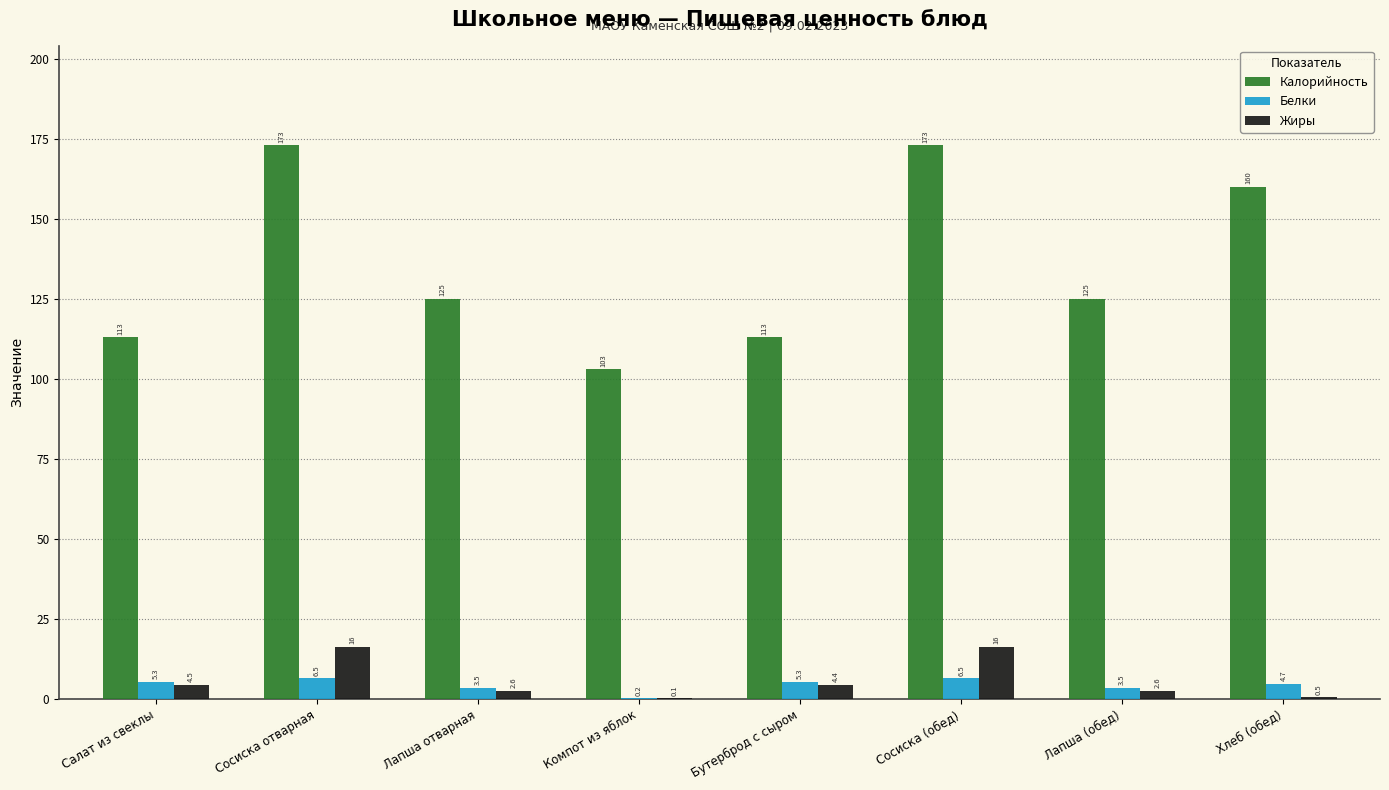

Between Салат из свеклы and Лапша отварная, which series saw the biggest shift?

Калорийность